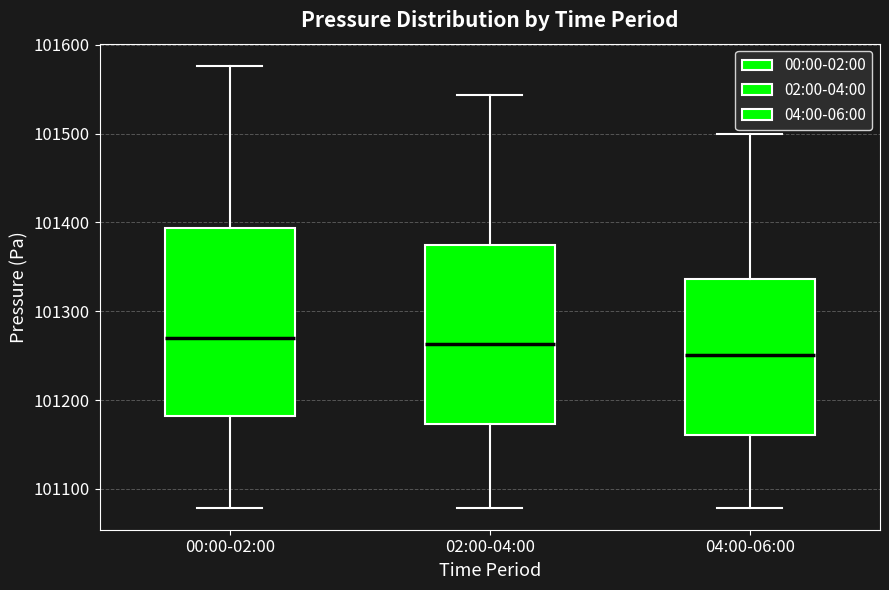

Where does the upper whisker of the box for 04:00-06:00 end on the y-axis? The values are not printed on the chart, so give them approximately, as read against the axis.

101500